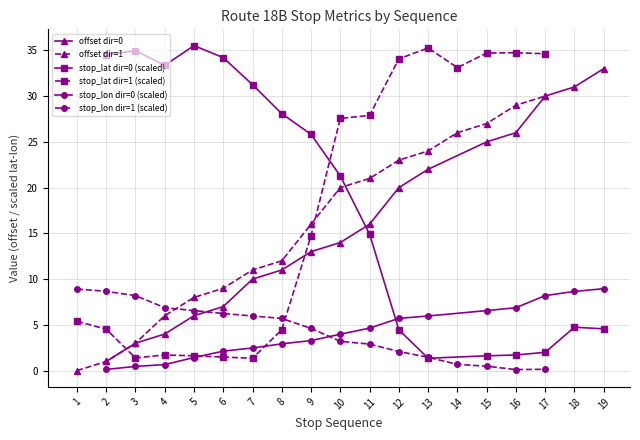

Which series ends up on top after the final intersection of stop_lat dir=0 (scaled) and stop_lon dir=0 (scaled)?

stop_lon dir=0 (scaled)